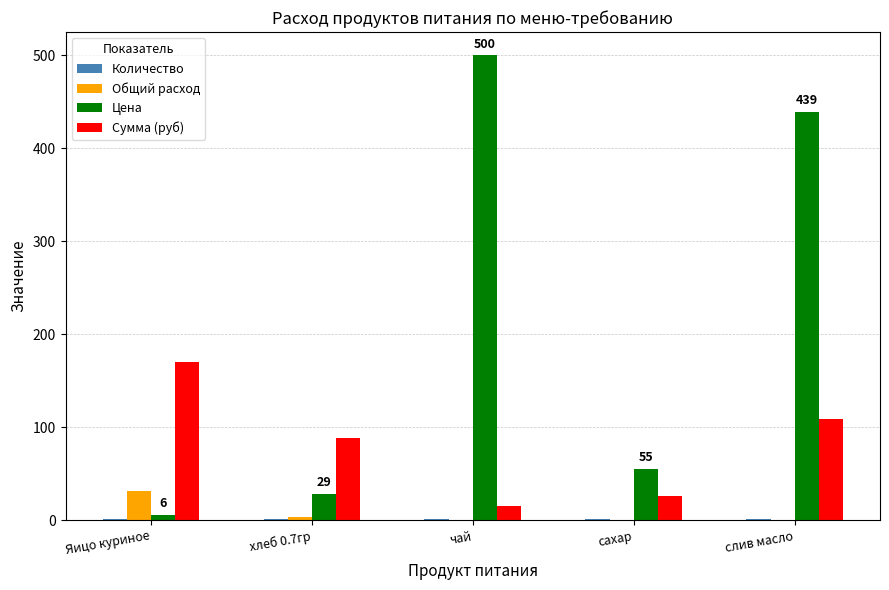

What is the greatest value displayed?

500.0